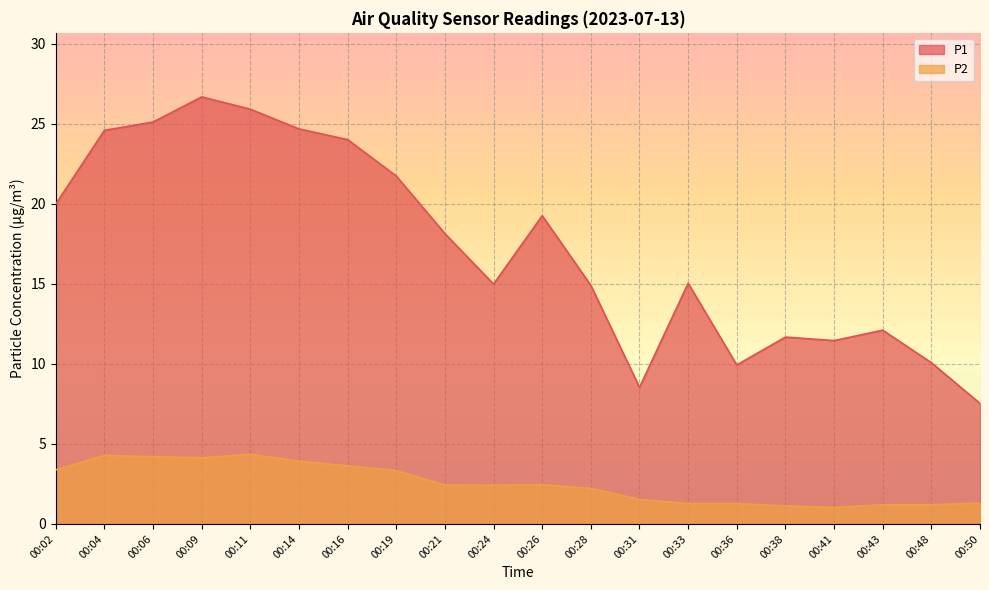

What is the difference between the highest and lowest values at 00:26?

16.8